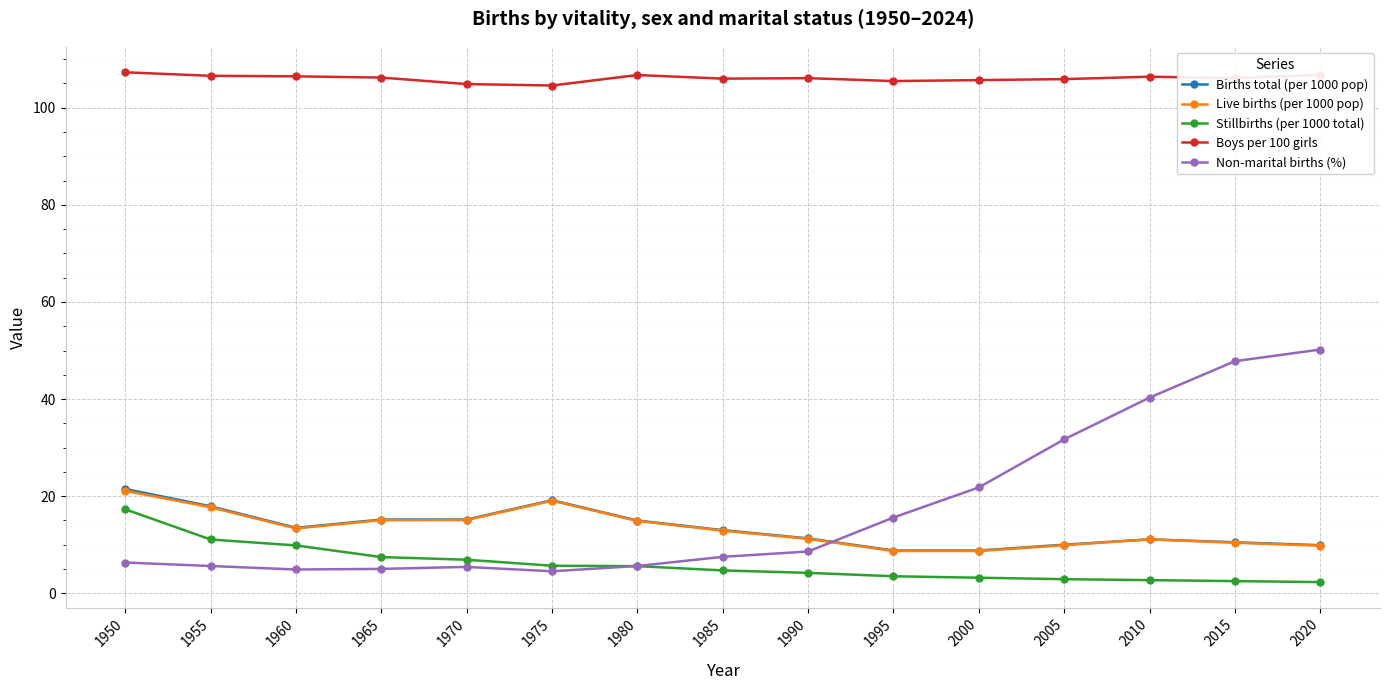

What is the approximate value of Non-marital births (%) at 1960?

4.9